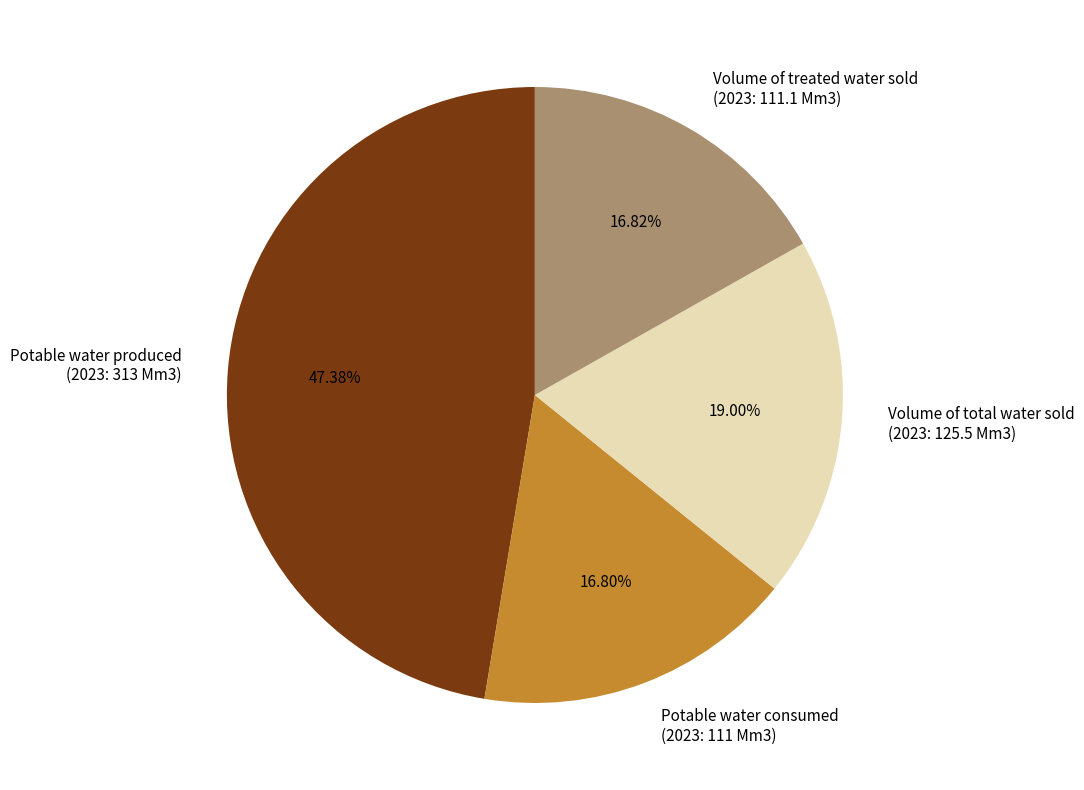

Approximately how many times larger is the value at Potable water produced compared to Volume of total water sold?

2.5